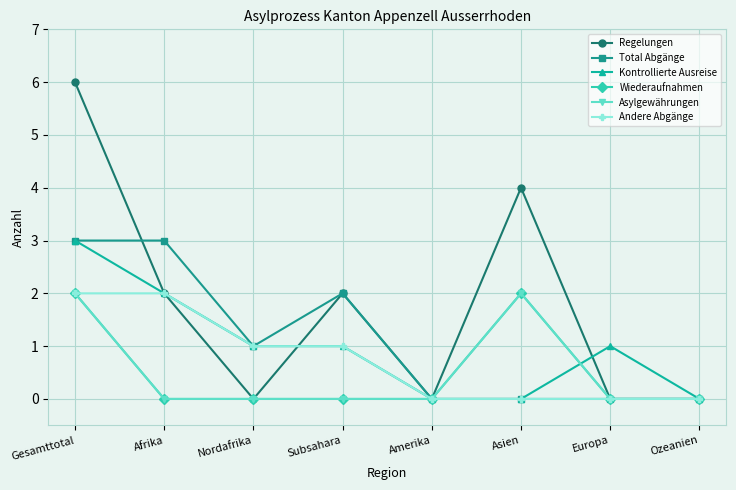

What is the difference between the maximum and second lowest values in the Total Abgänge series?

3